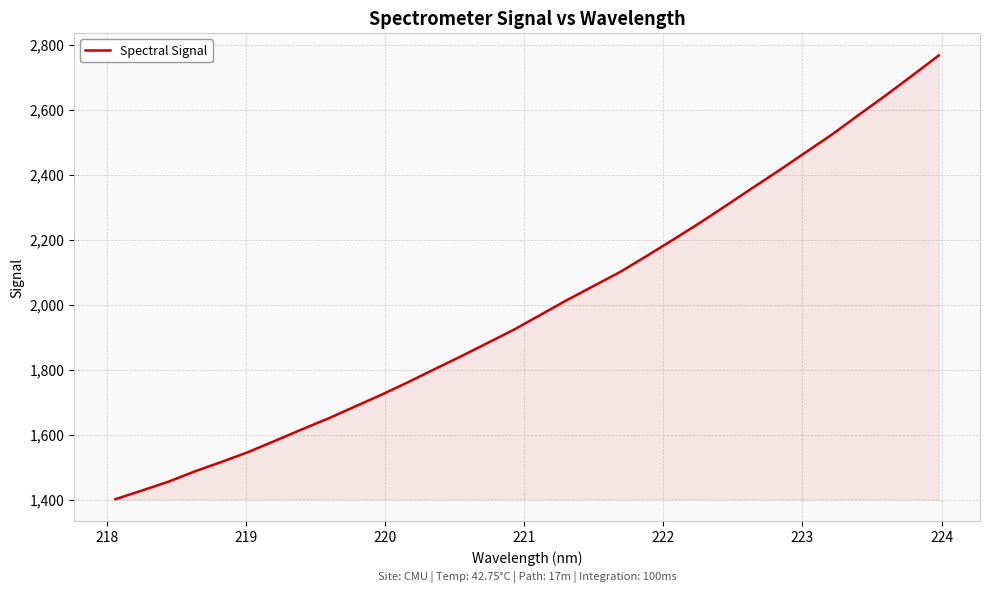

What is the maximum value shown in the chart?

2767.4